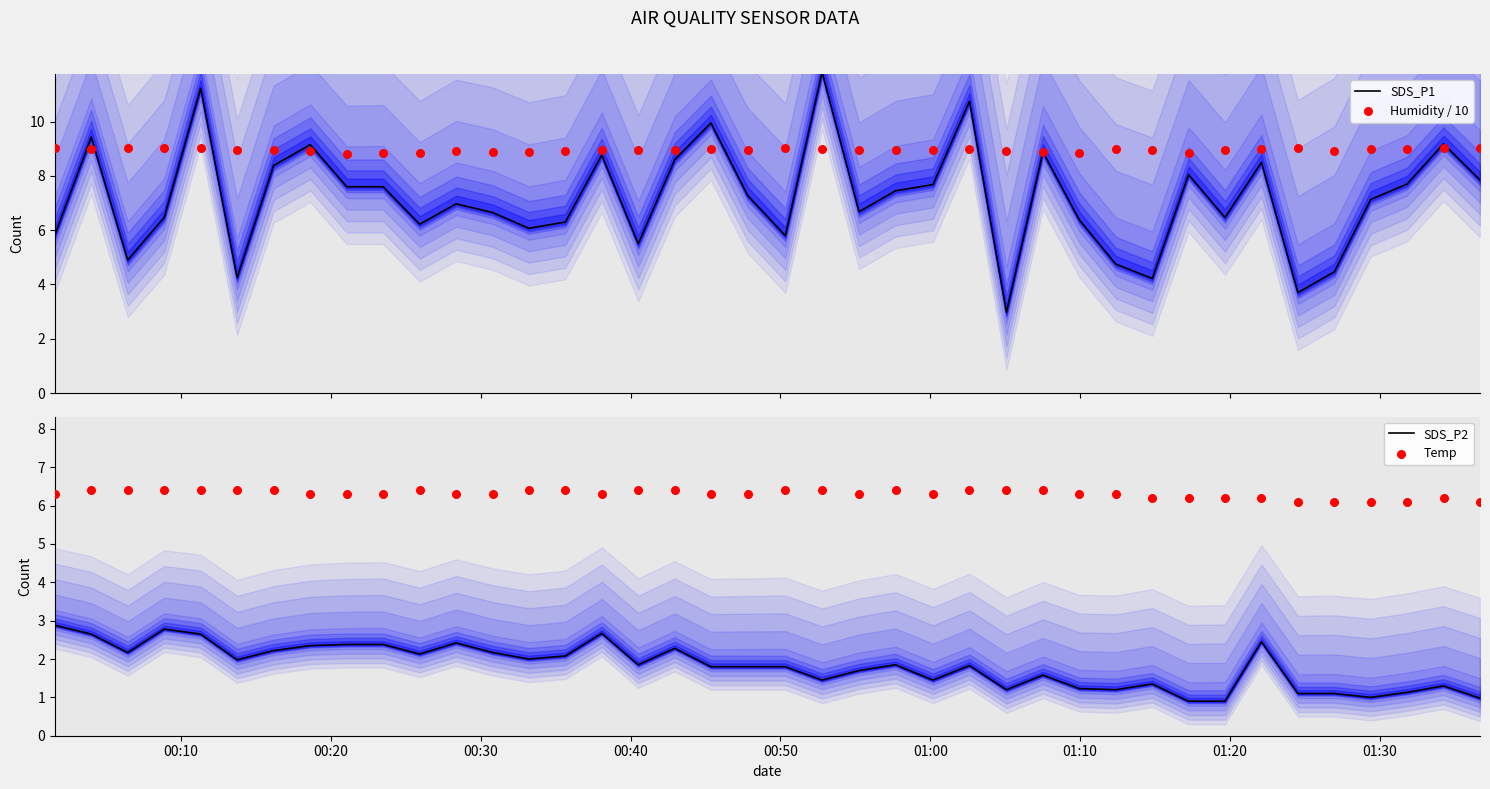

What is the lowest value of the SDS_P1 series?

3.0